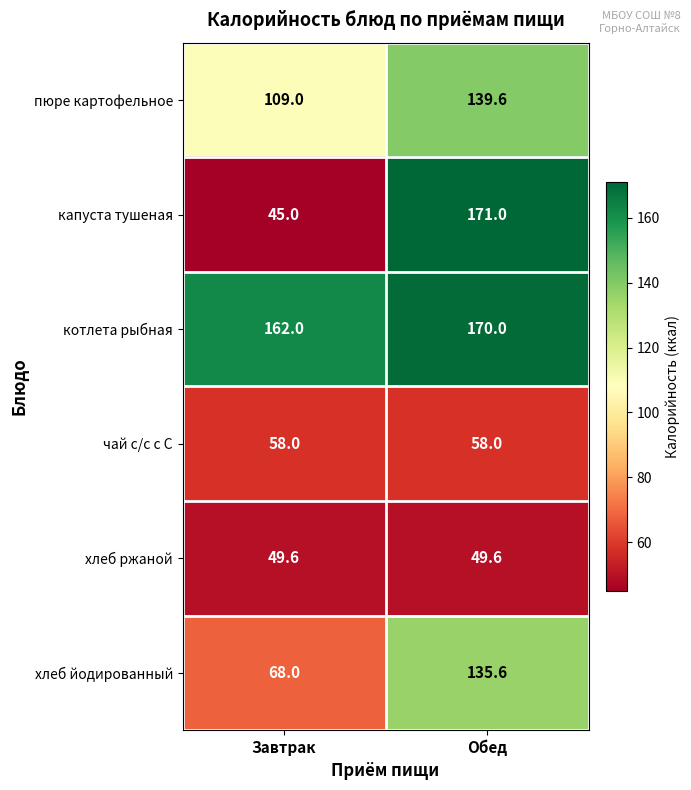

Which series has the widest spread of values?

капуста тушеная